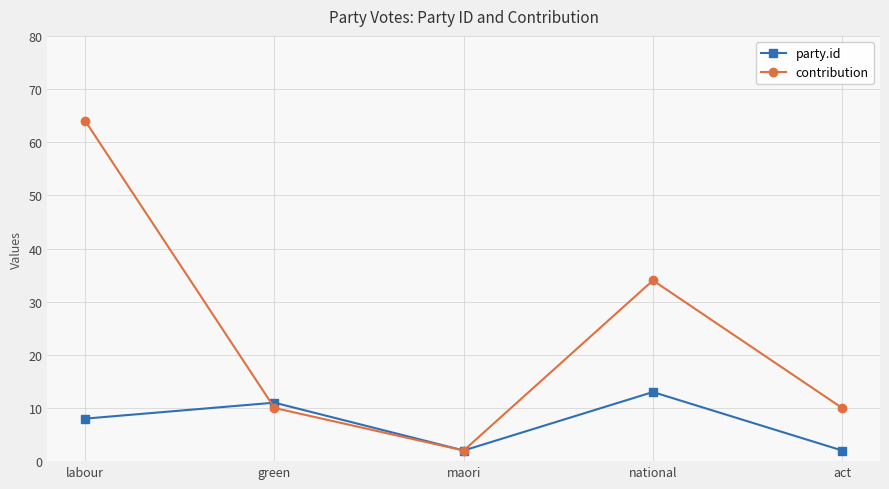

Which label corresponds to the largest value in the chart?

labour